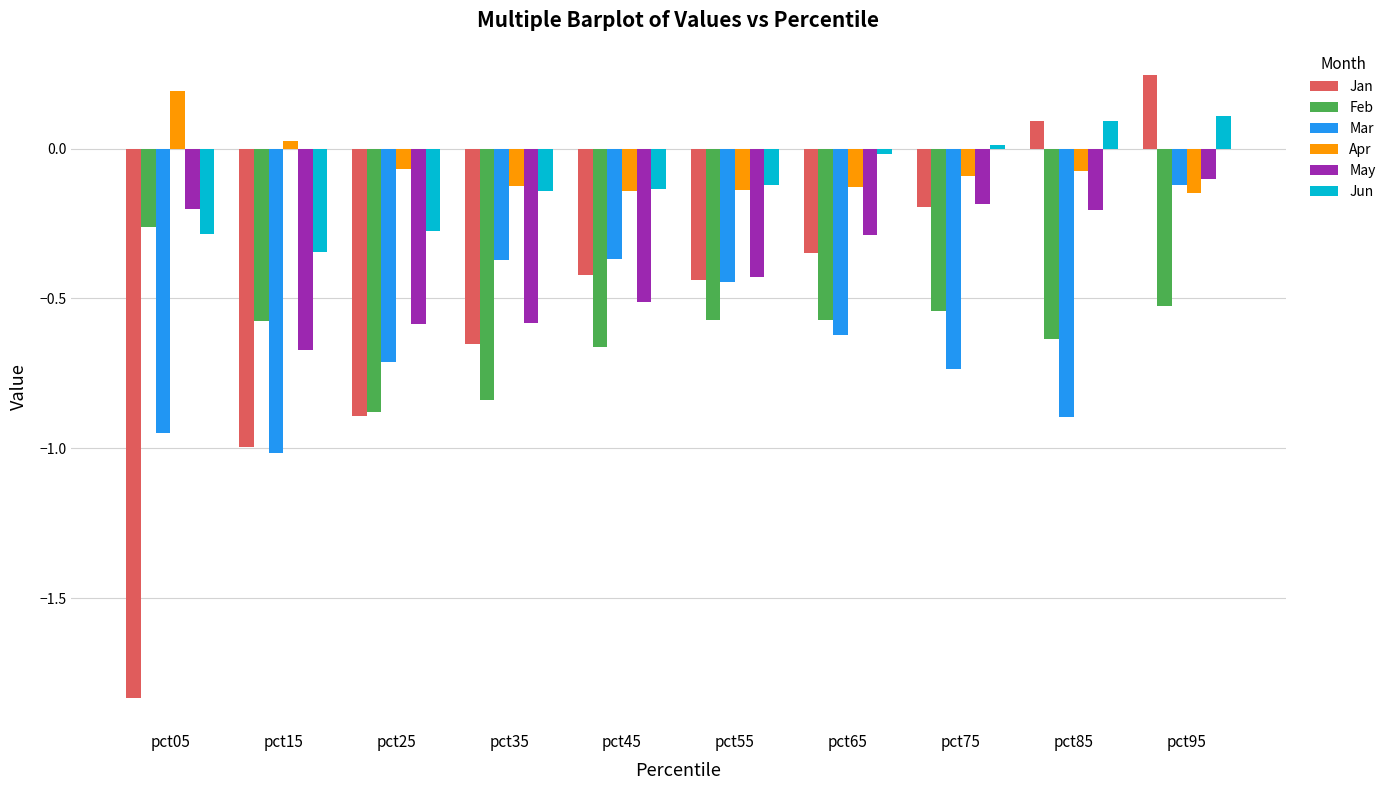

Is the value of Mar at pct95 greater than the value of Apr at pct75?

No